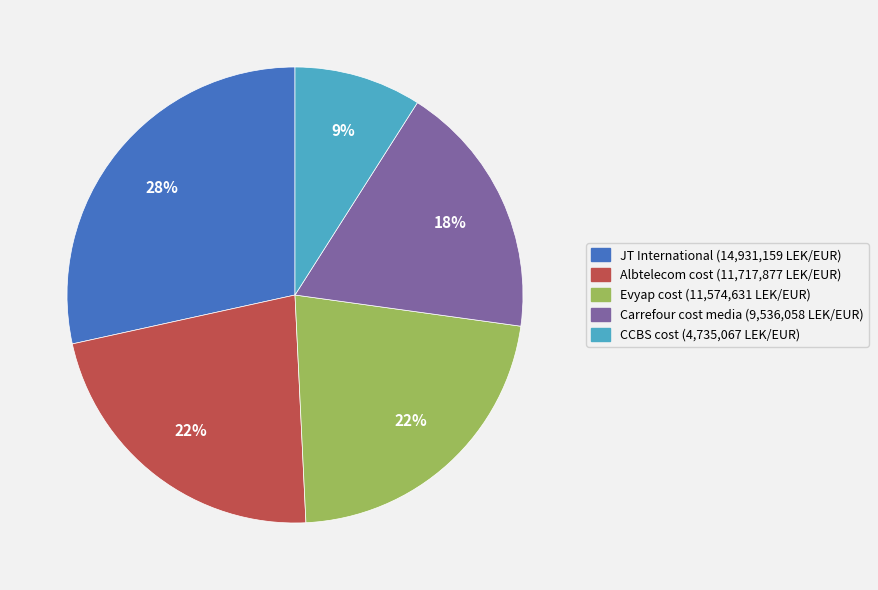

Is there a majority slice in this chart?

No